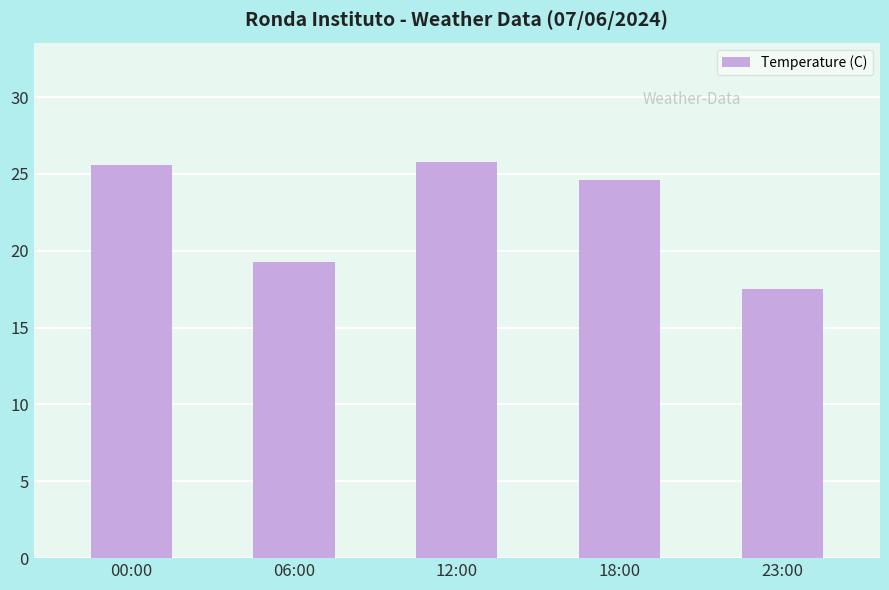

What is the sum of the values at 06:00 and 00:00?

44.9